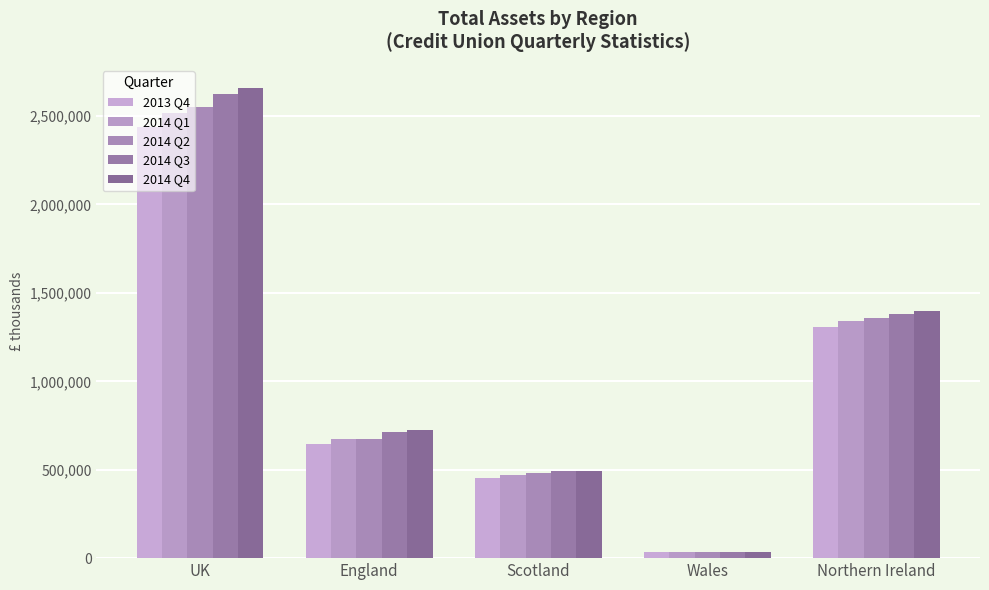

Reading left to right, list all the values displayed in this chart.

2013 Q4: 2437882	644071	452399	32476	1308936
2014 Q1: 2519455	672684	469302	35414	1342055
2014 Q2: 2549586	674034	480915	36405	1358233
2014 Q3: 2622337	713289	490168	37152	1381729
2014 Q4: 2657146	726427	495575	36661	1398483